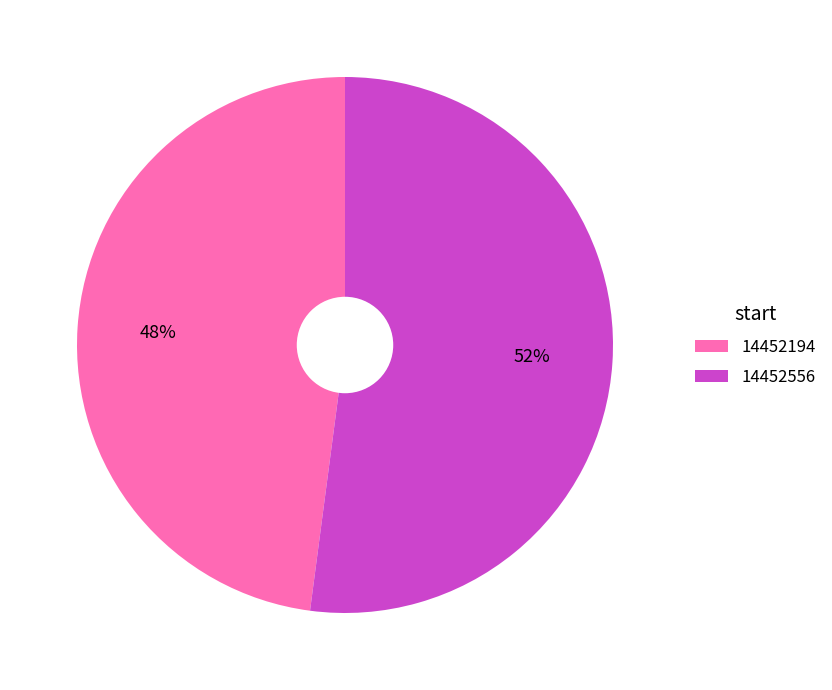

Rank the categories by value from highest to lowest.

14452556, 14452194